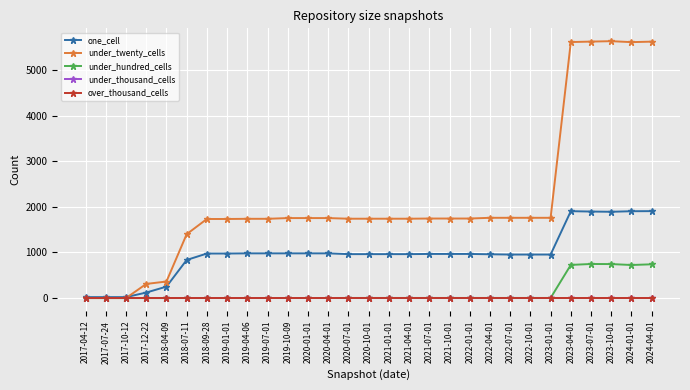

Which series has the widest spread of values?

under_twenty_cells